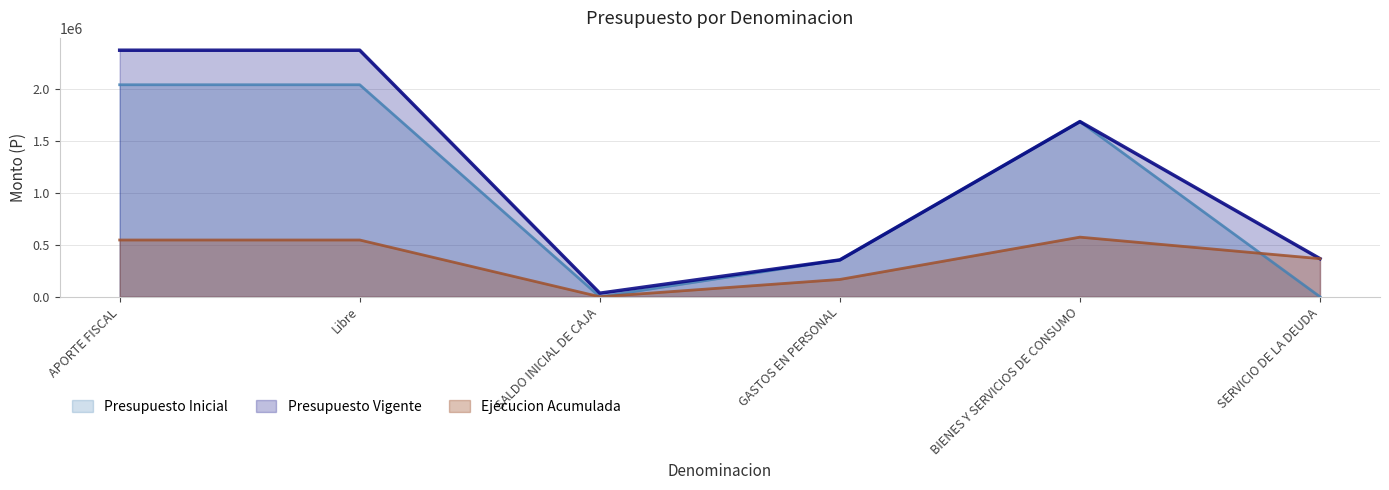

True or false: Ejecucion Acumulada and Presupuesto Vigente intersect in this chart.

False